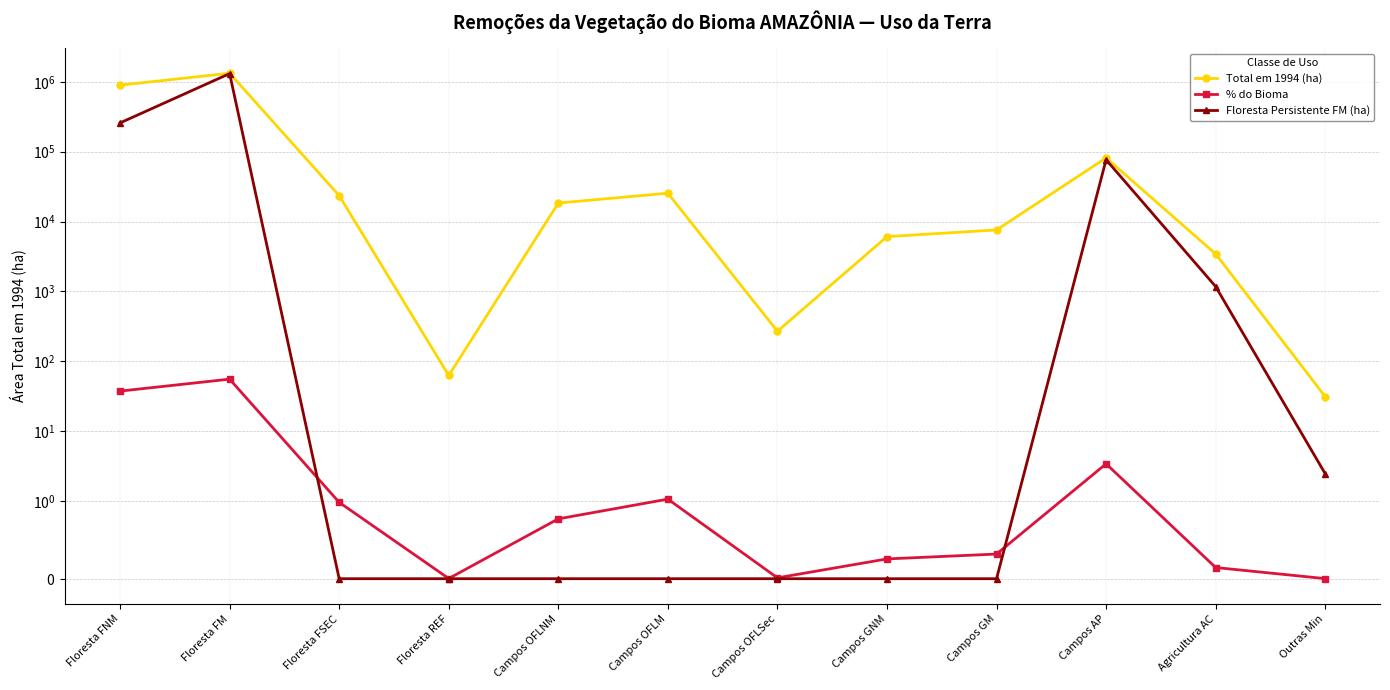

How many intersections are there between % do Bioma and Floresta Persistente FM (ha)?

2